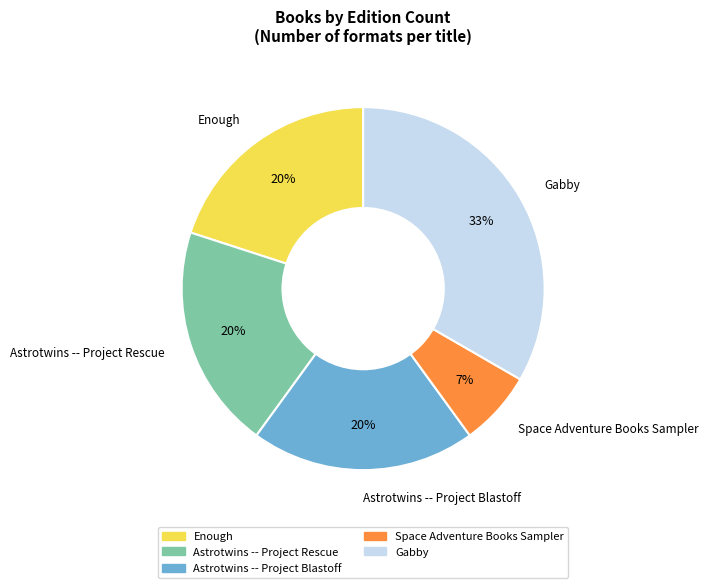

To the nearest percent, what is the average slice percentage?

20%